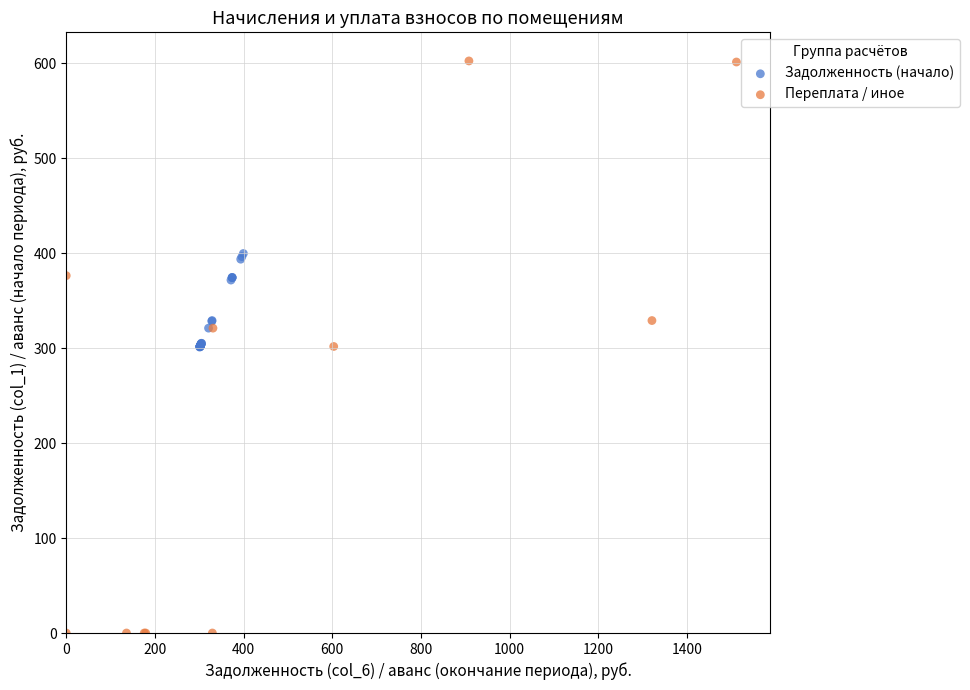

Which series reaches the minimum Y coordinate?

Переплата / иное